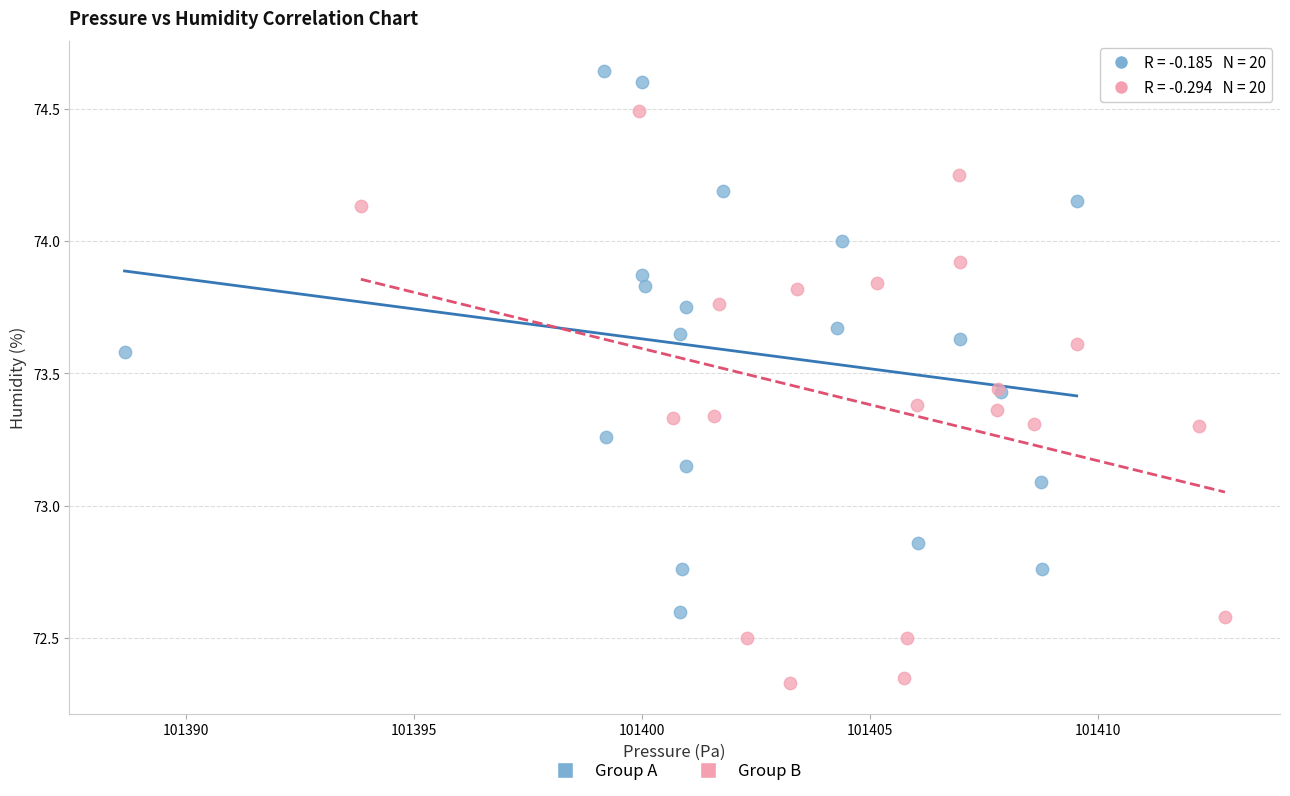

What are all the series names shown in the legend?

Group A, Group B